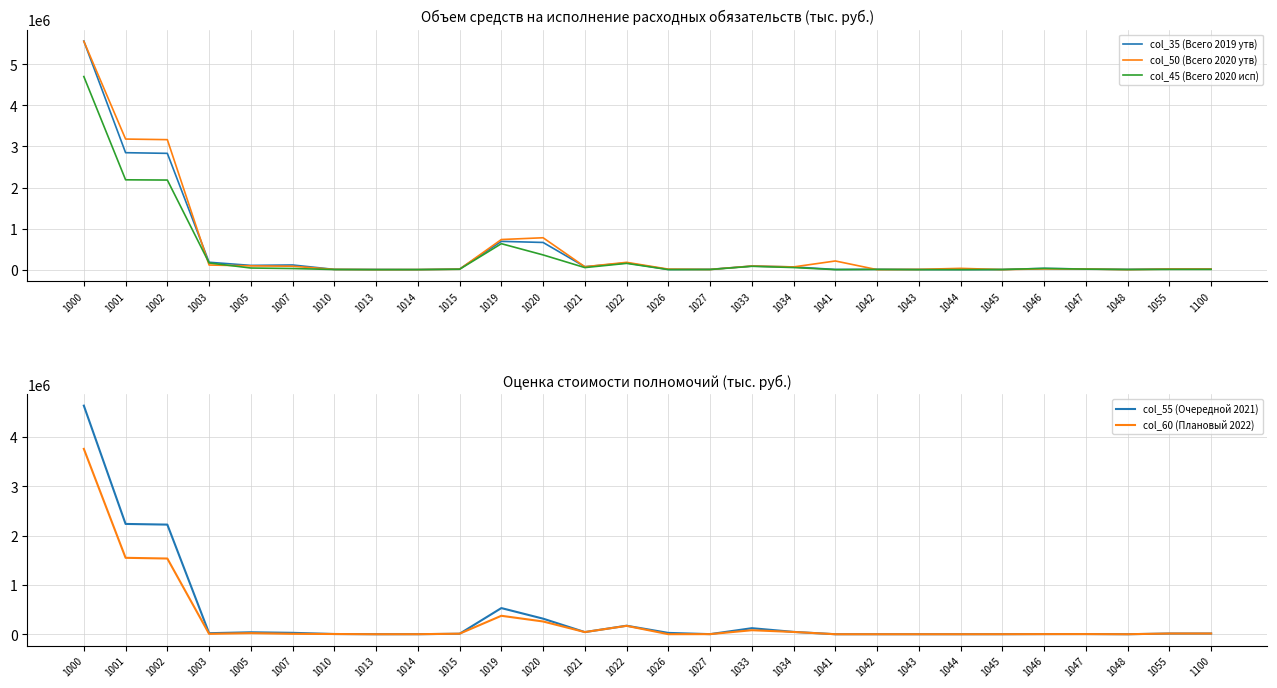

What is the spread (max minus min) of values at 1019?

359813.6